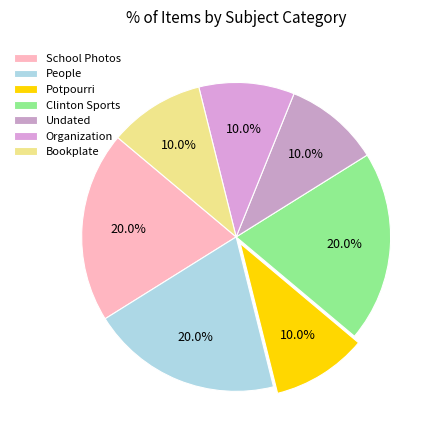

How many slices are in this pie chart?

7